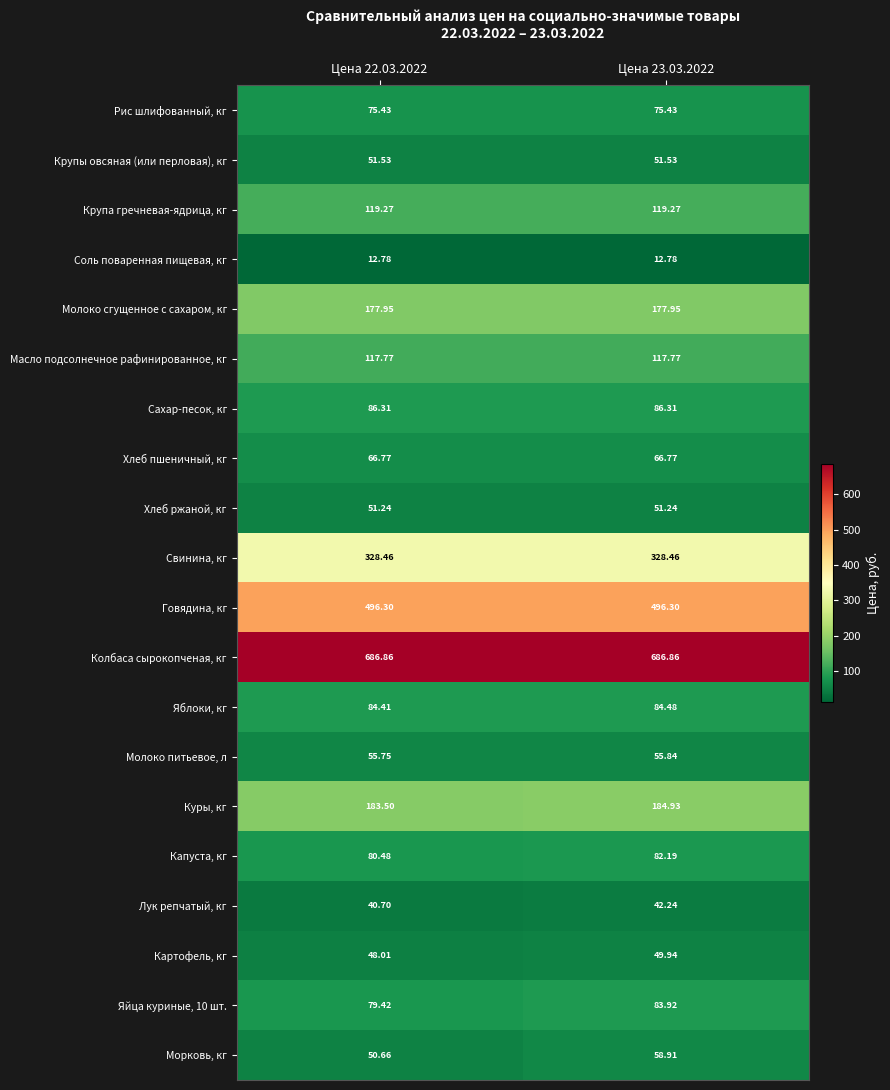

Which series has the largest total across all categories?

Колбаса сырокопченая, кг